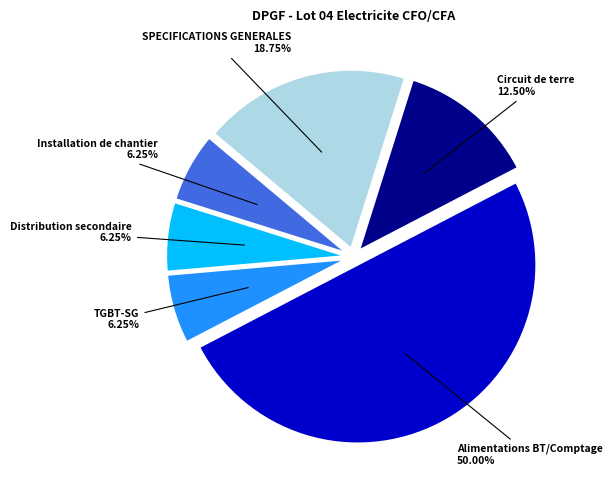

What is the ratio of the value at SPECIFICATIONS GENERALES to the value at Alimentations BT/Comptage?

0.4